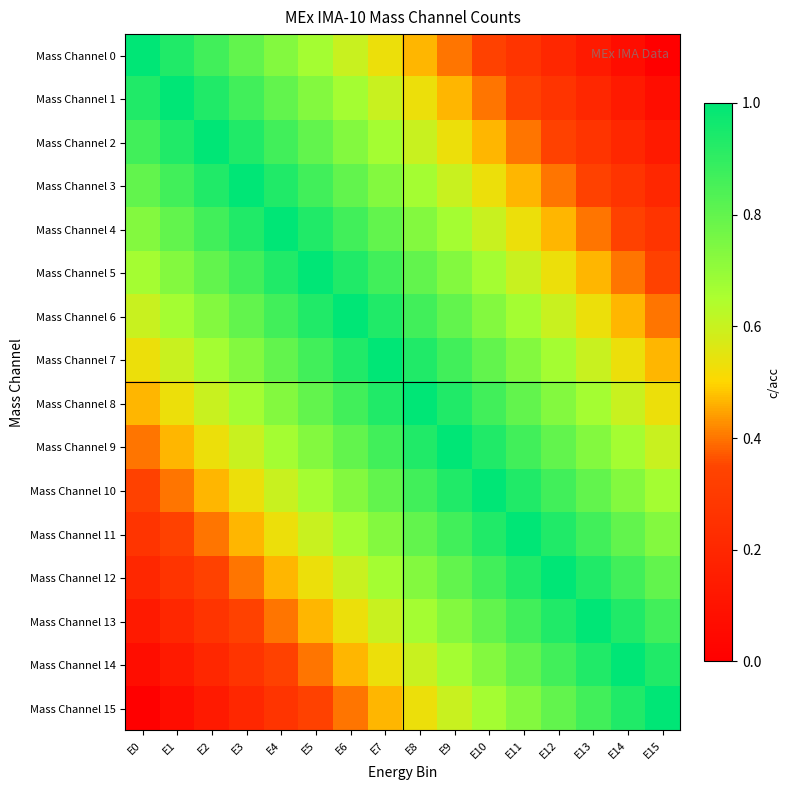

Reading right to left, transcribe all the data shown in this chart.

Mass Channel 0: E15=0.0	E14=0.1	E13=0.1	E12=0.2	E11=0.3	E10=0.3	E9=0.4	E8=0.5	E7=0.5	E6=0.6	E5=0.7	E4=0.7	E3=0.8	E2=0.9	E1=0.9	E0=1.0
Mass Channel 1: E15=0.1	E14=0.1	E13=0.2	E12=0.3	E11=0.3	E10=0.4	E9=0.5	E8=0.5	E7=0.6	E6=0.7	E5=0.7	E4=0.8	E3=0.9	E2=0.9	E1=1.0	E0=0.9
Mass Channel 2: E15=0.1	E14=0.2	E13=0.3	E12=0.3	E11=0.4	E10=0.5	E9=0.5	E8=0.6	E7=0.7	E6=0.7	E5=0.8	E4=0.9	E3=0.9	E2=1.0	E1=0.9	E0=0.9
Mass Channel 3: E15=0.2	E14=0.3	E13=0.3	E12=0.4	E11=0.5	E10=0.5	E9=0.6	E8=0.7	E7=0.7	E6=0.8	E5=0.9	E4=0.9	E3=1.0	E2=0.9	E1=0.9	E0=0.8
Mass Channel 4: E15=0.3	E14=0.3	E13=0.4	E12=0.5	E11=0.5	E10=0.6	E9=0.7	E8=0.7	E7=0.8	E6=0.9	E5=0.9	E4=1.0	E3=0.9	E2=0.9	E1=0.8	E0=0.7
Mass Channel 5: E15=0.3	E14=0.4	E13=0.5	E12=0.5	E11=0.6	E10=0.7	E9=0.7	E8=0.8	E7=0.9	E6=0.9	E5=1.0	E4=0.9	E3=0.9	E2=0.8	E1=0.7	E0=0.7
Mass Channel 6: E15=0.4	E14=0.5	E13=0.5	E12=0.6	E11=0.7	E10=0.7	E9=0.8	E8=0.9	E7=0.9	E6=1.0	E5=0.9	E4=0.9	E3=0.8	E2=0.7	E1=0.7	E0=0.6
Mass Channel 7: E15=0.5	E14=0.5	E13=0.6	E12=0.7	E11=0.7	E10=0.8	E9=0.9	E8=0.9	E7=1.0	E6=0.9	E5=0.9	E4=0.8	E3=0.7	E2=0.7	E1=0.6	E0=0.5
Mass Channel 8: E15=0.5	E14=0.6	E13=0.7	E12=0.7	E11=0.8	E10=0.9	E9=0.9	E8=1.0	E7=0.9	E6=0.9	E5=0.8	E4=0.7	E3=0.7	E2=0.6	E1=0.5	E0=0.5
Mass Channel 9: E15=0.6	E14=0.7	E13=0.7	E12=0.8	E11=0.9	E10=0.9	E9=1.0	E8=0.9	E7=0.9	E6=0.8	E5=0.7	E4=0.7	E3=0.6	E2=0.5	E1=0.5	E0=0.4
Mass Channel 10: E15=0.7	E14=0.7	E13=0.8	E12=0.9	E11=0.9	E10=1.0	E9=0.9	E8=0.9	E7=0.8	E6=0.7	E5=0.7	E4=0.6	E3=0.5	E2=0.5	E1=0.4	E0=0.3
Mass Channel 11: E15=0.7	E14=0.8	E13=0.9	E12=0.9	E11=1.0	E10=0.9	E9=0.9	E8=0.8	E7=0.7	E6=0.7	E5=0.6	E4=0.5	E3=0.5	E2=0.4	E1=0.3	E0=0.3
Mass Channel 12: E15=0.8	E14=0.9	E13=0.9	E12=1.0	E11=0.9	E10=0.9	E9=0.8	E8=0.7	E7=0.7	E6=0.6	E5=0.5	E4=0.5	E3=0.4	E2=0.3	E1=0.3	E0=0.2
Mass Channel 13: E15=0.9	E14=0.9	E13=1.0	E12=0.9	E11=0.9	E10=0.8	E9=0.7	E8=0.7	E7=0.6	E6=0.5	E5=0.5	E4=0.4	E3=0.3	E2=0.3	E1=0.2	E0=0.1
Mass Channel 14: E15=0.9	E14=1.0	E13=0.9	E12=0.9	E11=0.8	E10=0.7	E9=0.7	E8=0.6	E7=0.5	E6=0.5	E5=0.4	E4=0.3	E3=0.3	E2=0.2	E1=0.1	E0=0.1
Mass Channel 15: E15=1.0	E14=0.9	E13=0.9	E12=0.8	E11=0.7	E10=0.7	E9=0.6	E8=0.5	E7=0.5	E6=0.4	E5=0.3	E4=0.3	E3=0.2	E2=0.1	E1=0.1	E0=0.0